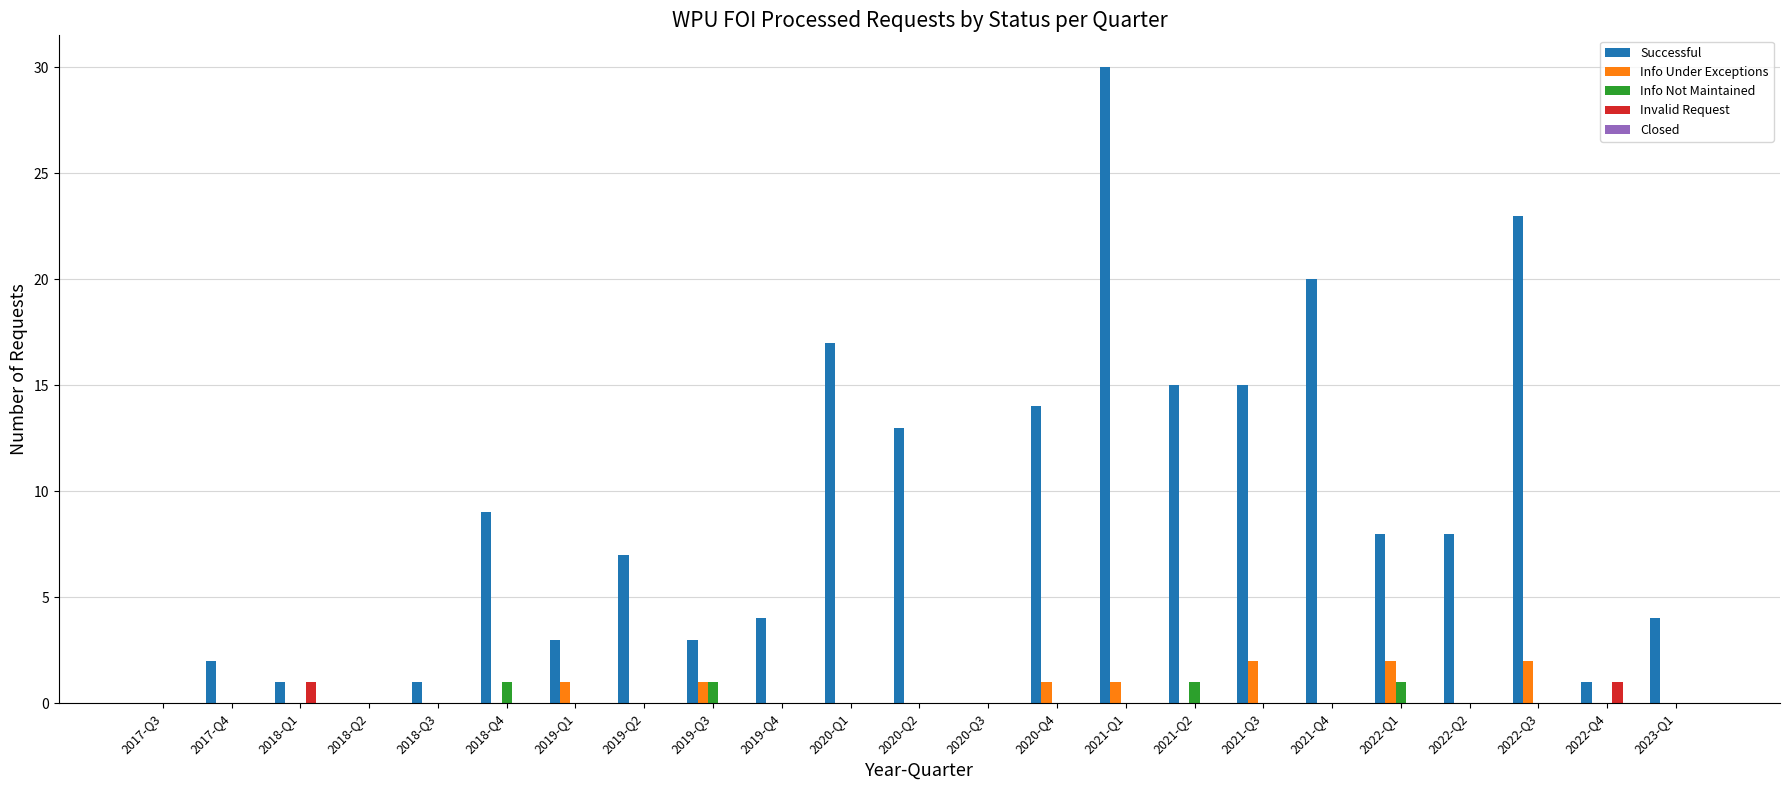

At which category is the sum across all series the highest?

2021-Q1